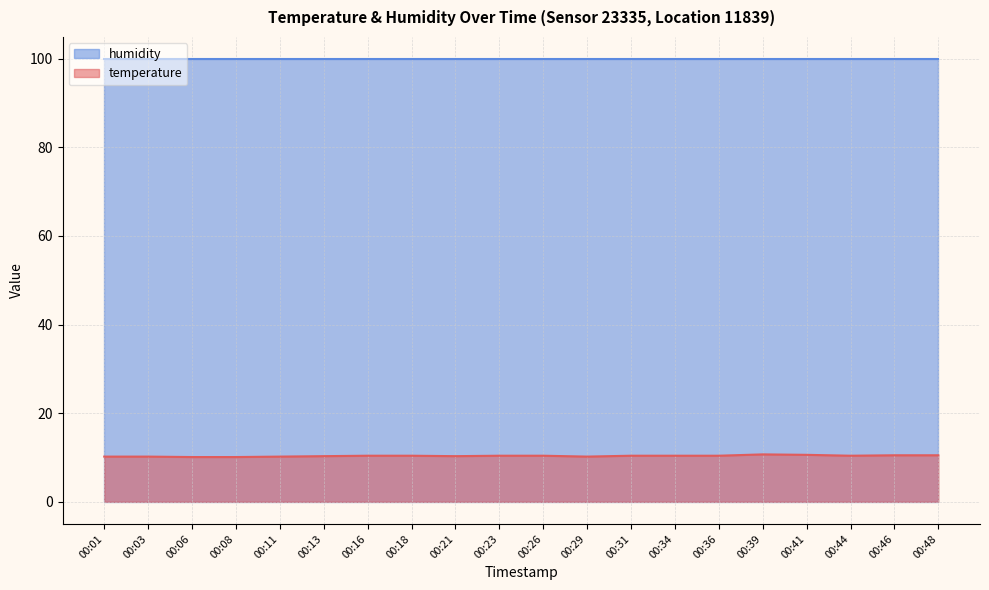

What is the value of the 4th point from the left?

10.1